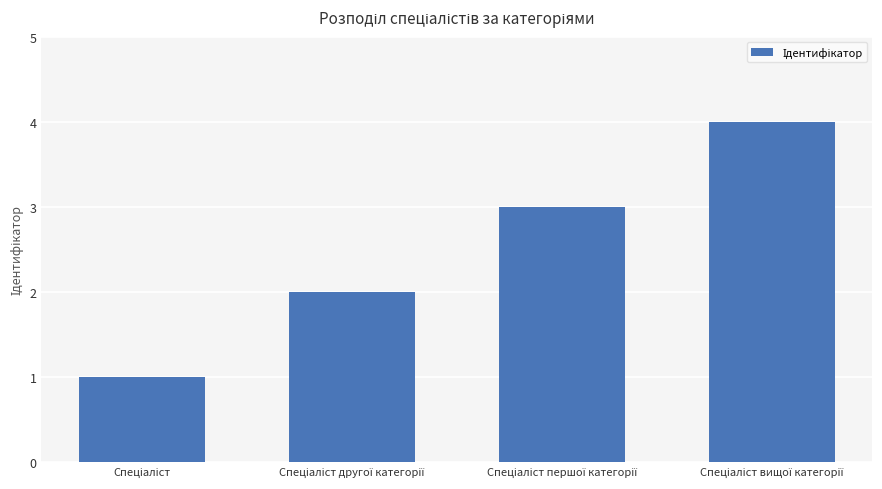

What is the difference between the maximum and minimum values?

3